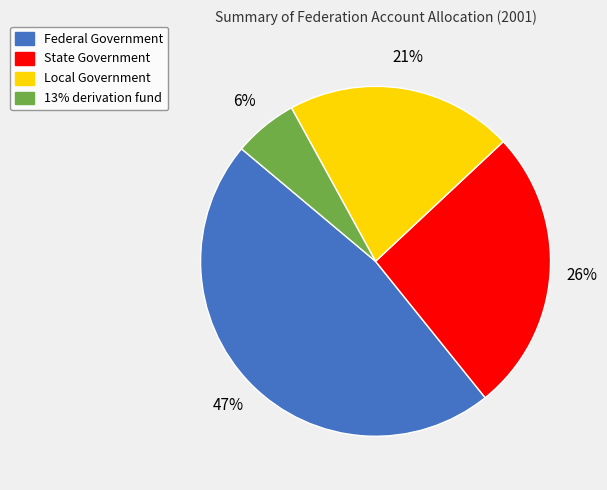

Which category has the biggest portion of the pie?

Federal Government